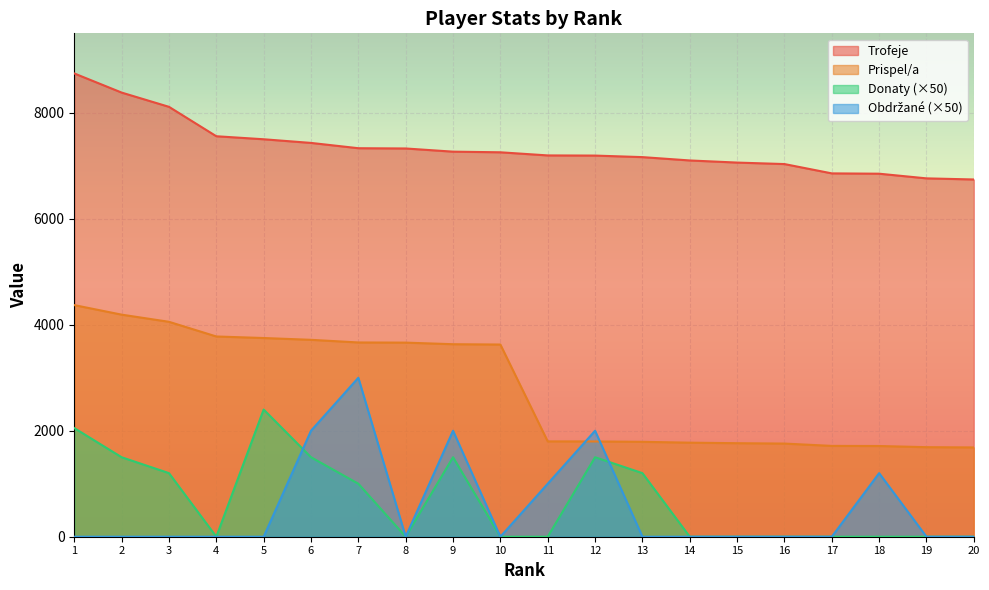

What is the difference between the second highest and second lowest values in the Prispel/a series?

2501